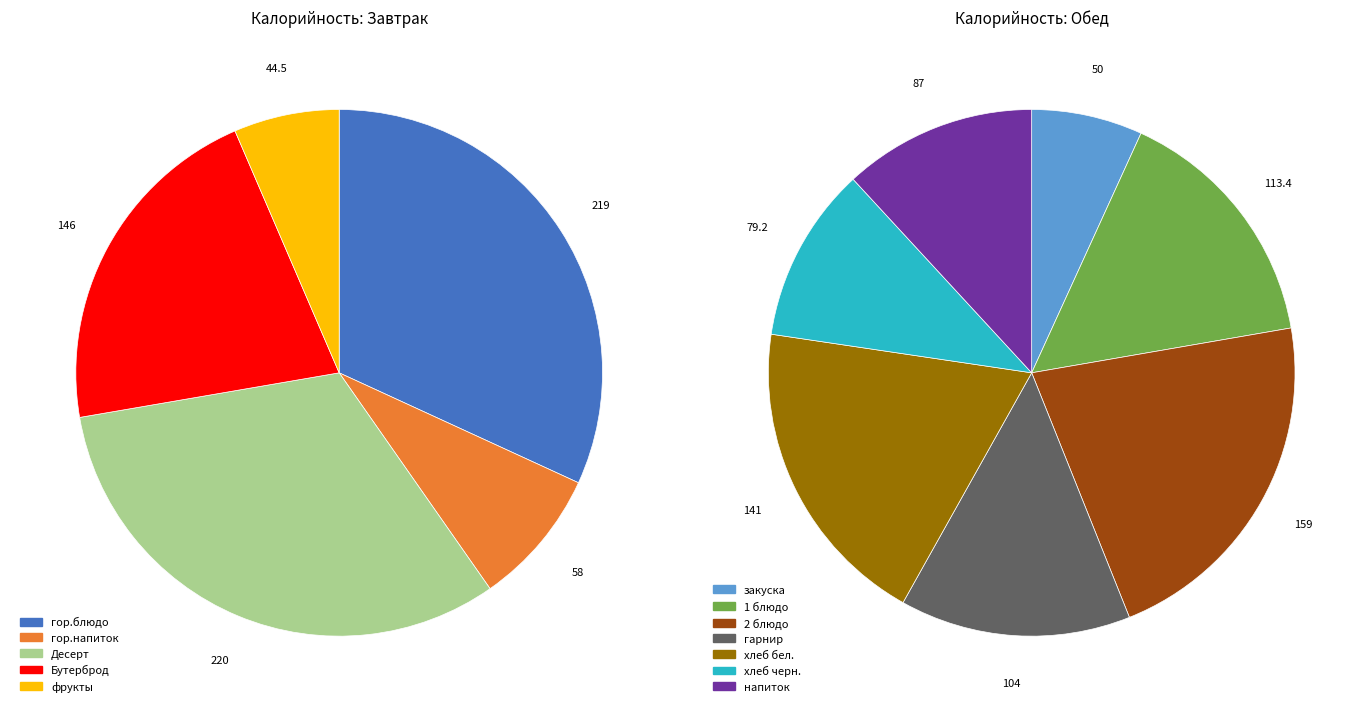

How many segments does this pie chart have?

12